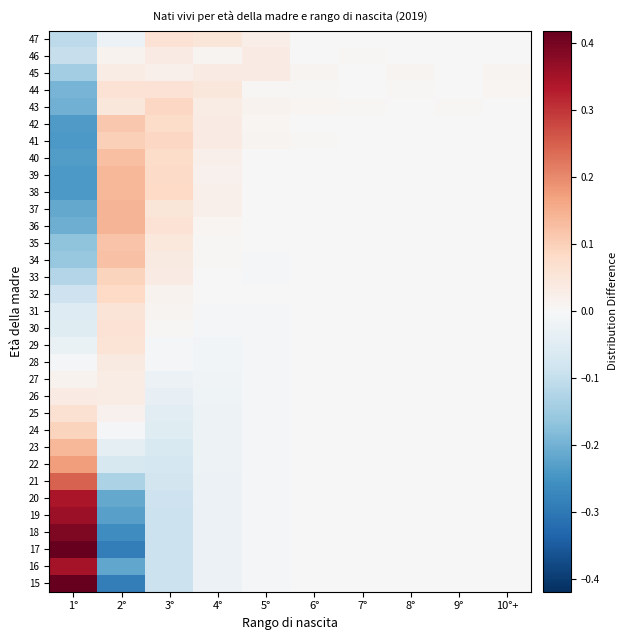

At which category is the sum across all series the highest?

1°